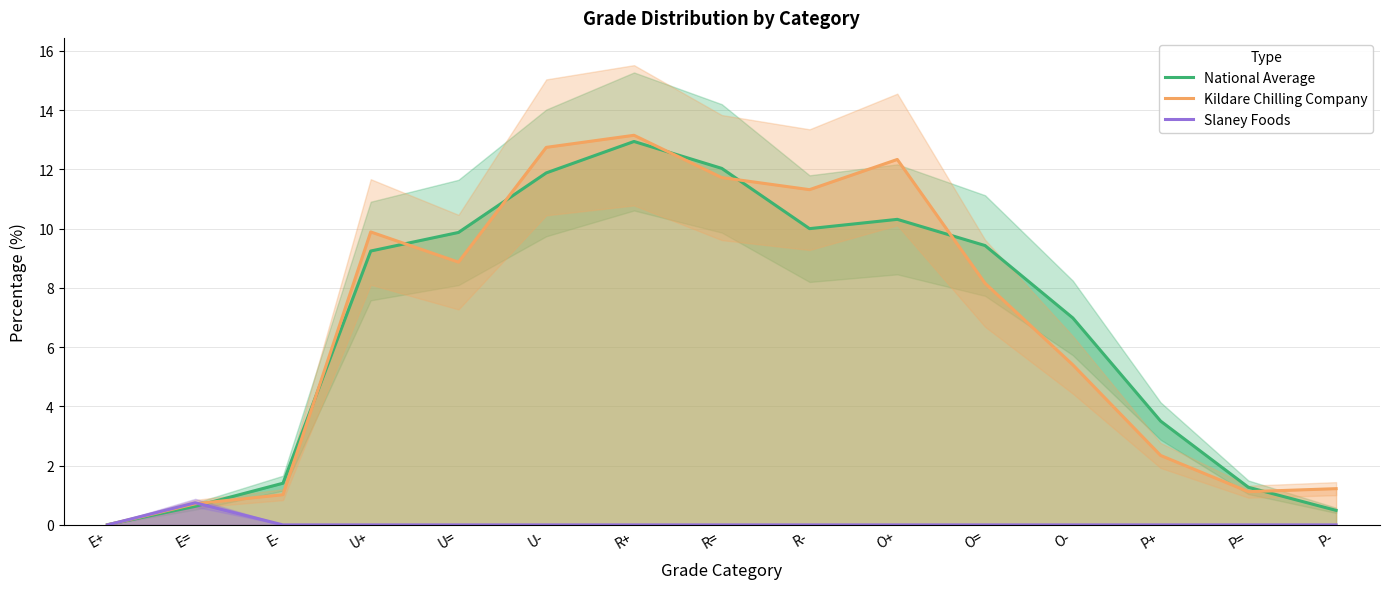

Where do Kildare Chilling Company and Slaney Foods first cross each other?

E= and E-